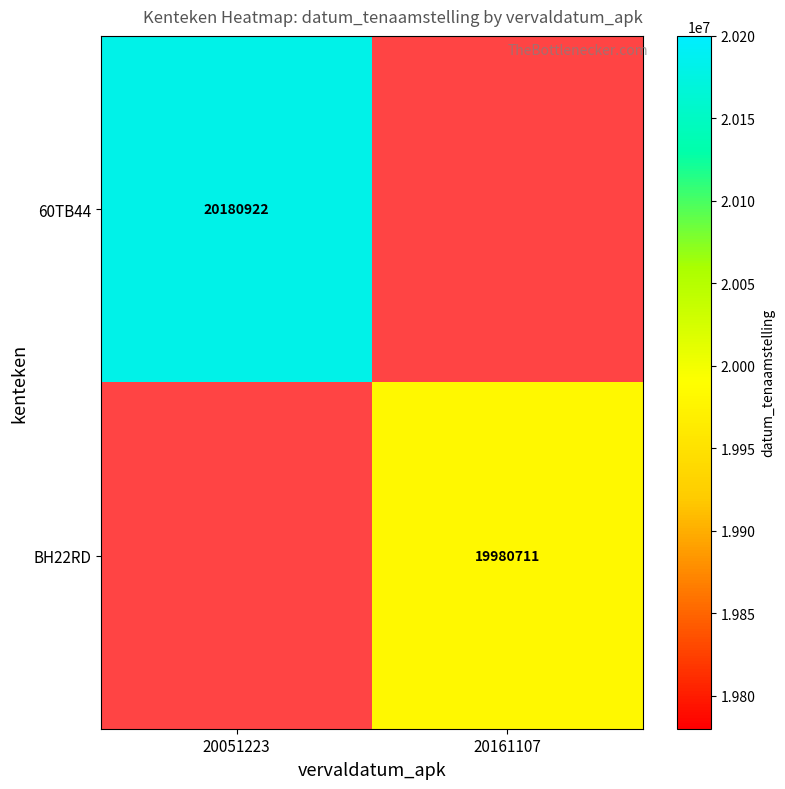

How many data points does each series have?

2